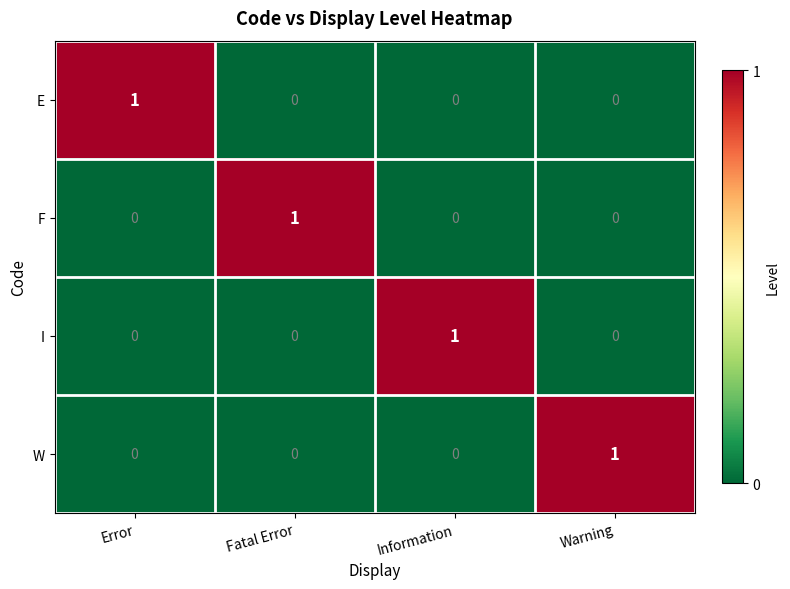

Is it true that F equals 0 at Warning?

True